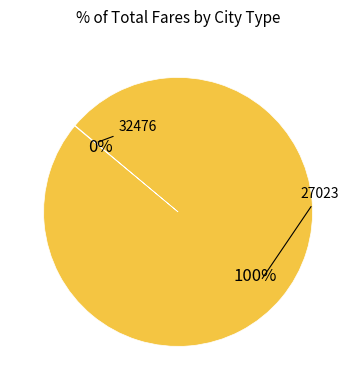

Does any single category account for the majority?

Yes